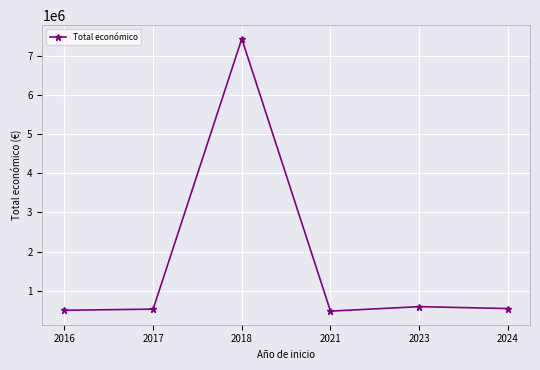

What is the difference between the values at 2023 and 2021?

113866